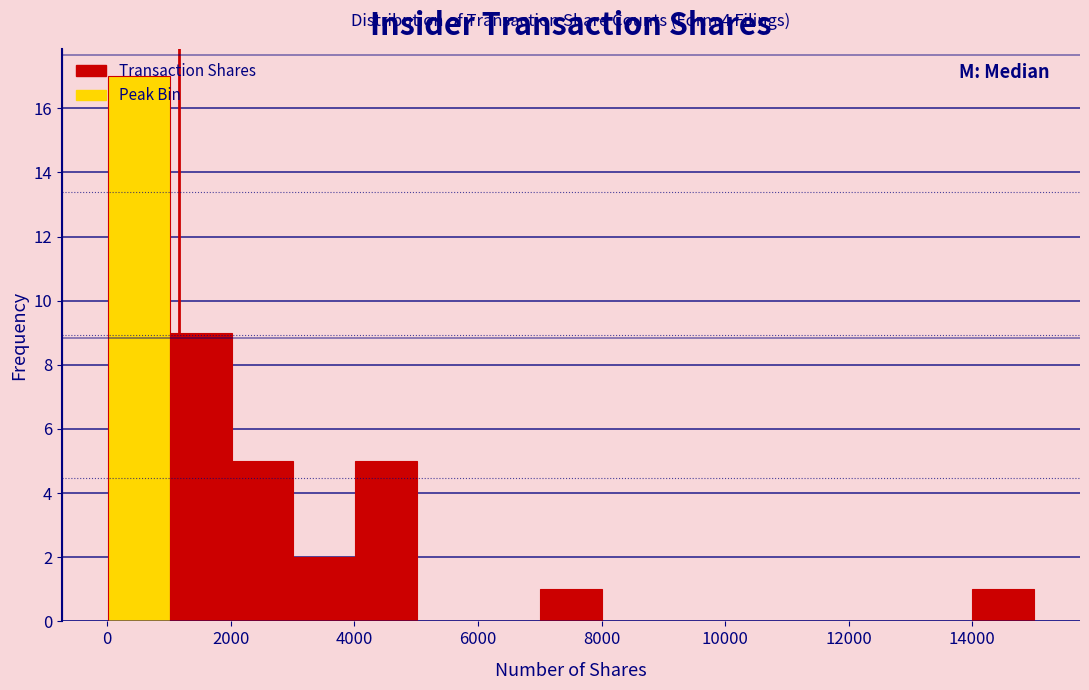

Over which range of the x-axis is the bar tallest?

0 to 1000